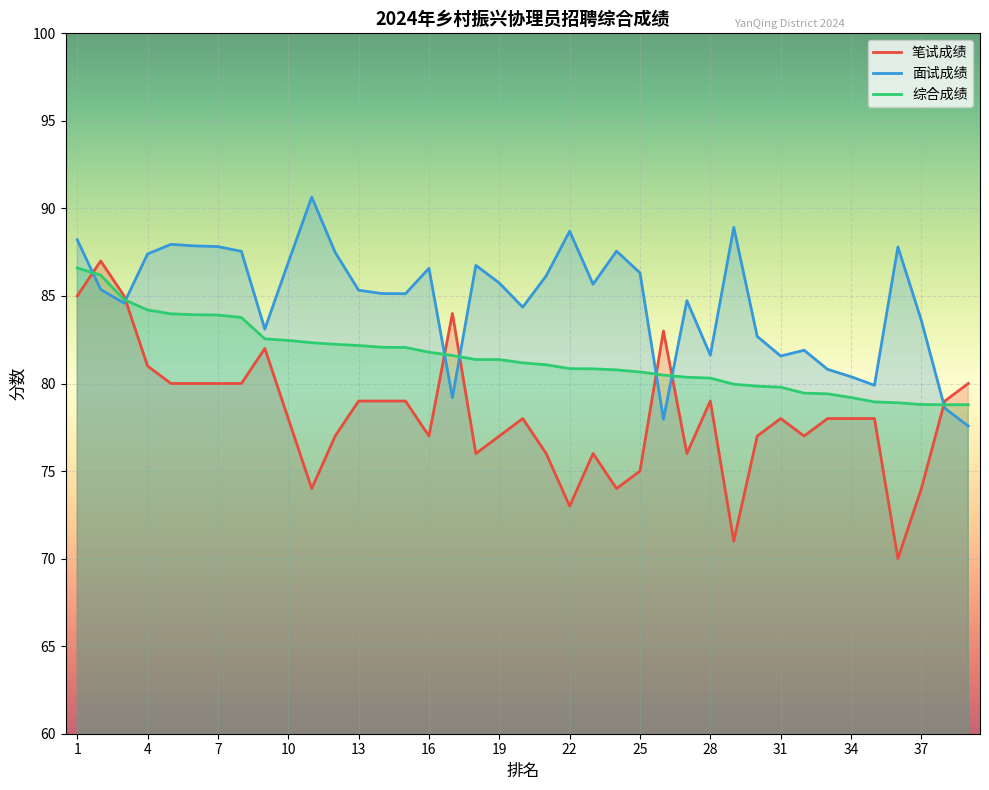

List the series in order of their peak value, highest first.

面试成绩, 笔试成绩, 综合成绩